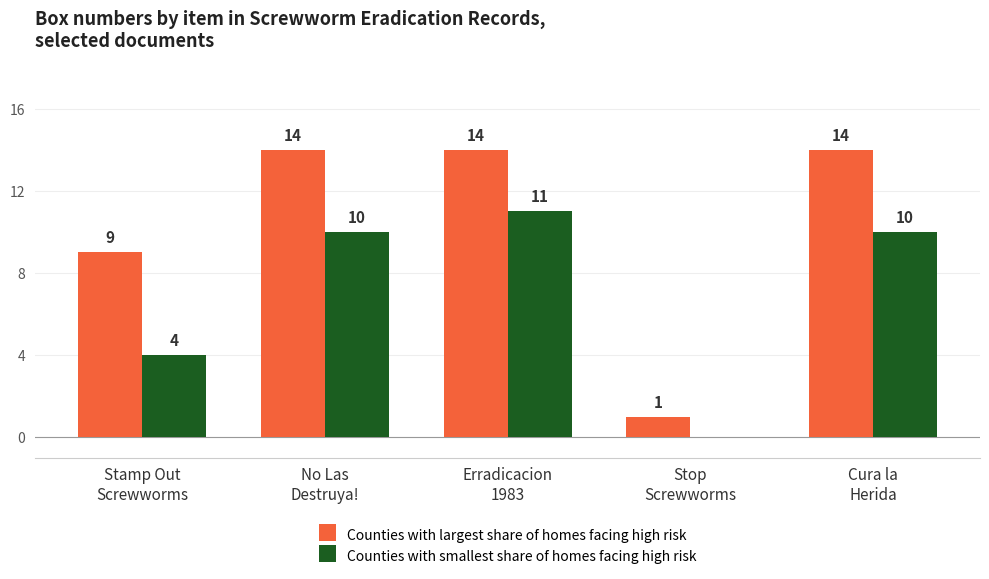

Which series has the largest total across all categories?

Counties with largest share of homes facing high risk